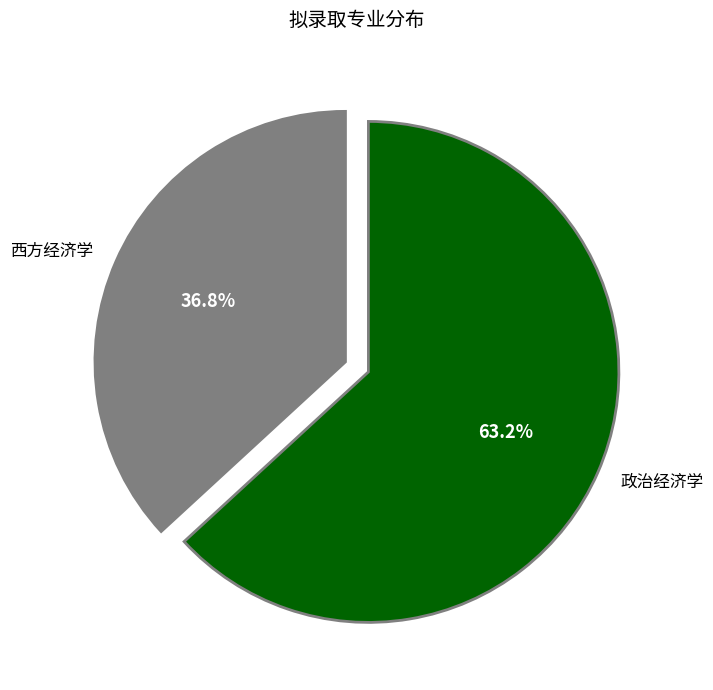

Is there any slice that represents more than half of the pie?

Yes